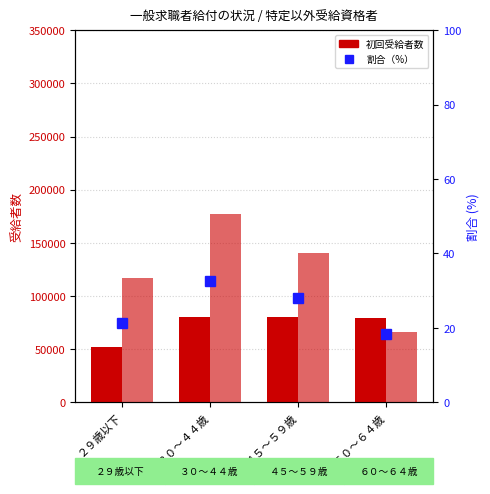

Reading left to right, list all the values displayed in this chart.

初回受給者数（男）: 51735.0	79965.0	80567.0	79341.0
初回受給者数（女）: 116625.0	176916.0	140303.0	66094.0
割合（初回受給者数/合計）: 21.3	32.5	27.9	18.4